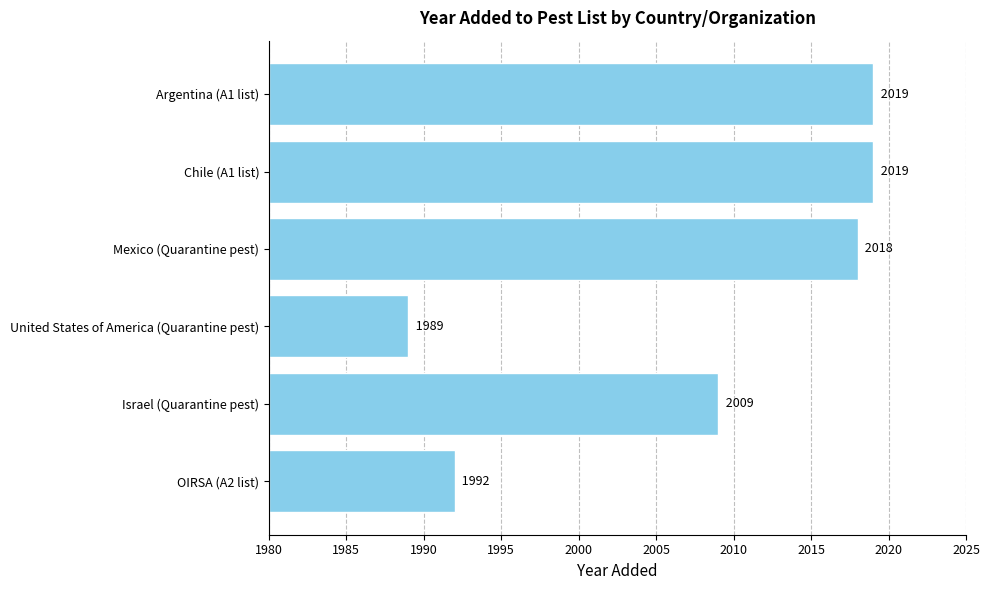

How many data points in yr_add are less than 2018?

3